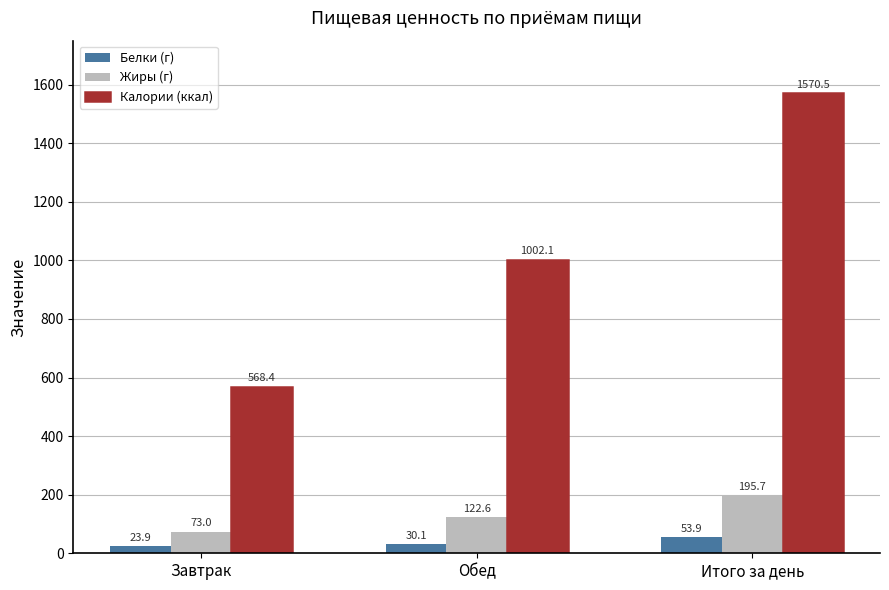

What is the difference between the second highest and minimum values in the Калории (ккал) series?

433.7